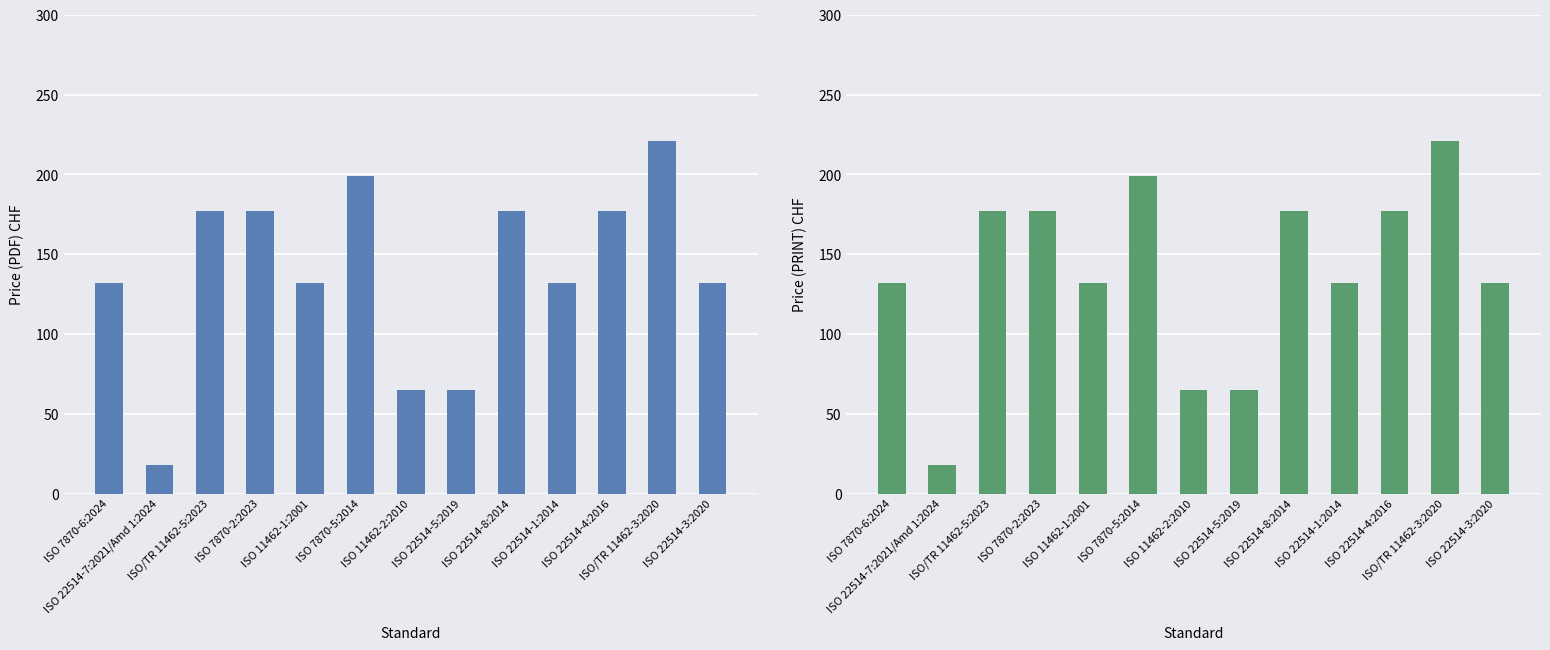

How many Price (PRINT) values are between 132 and 177?

8